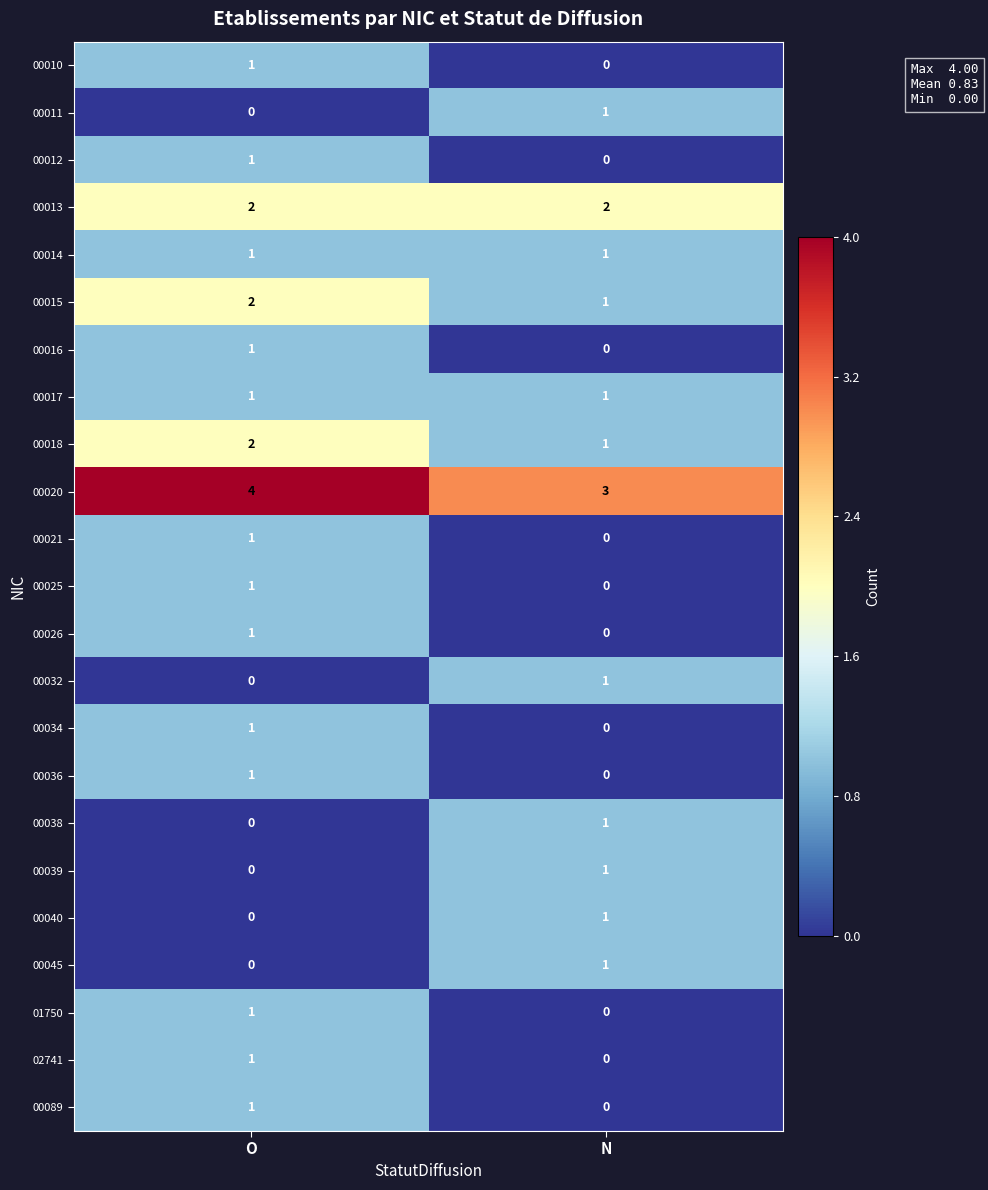

What is the difference between the highest and lowest values at N?

3